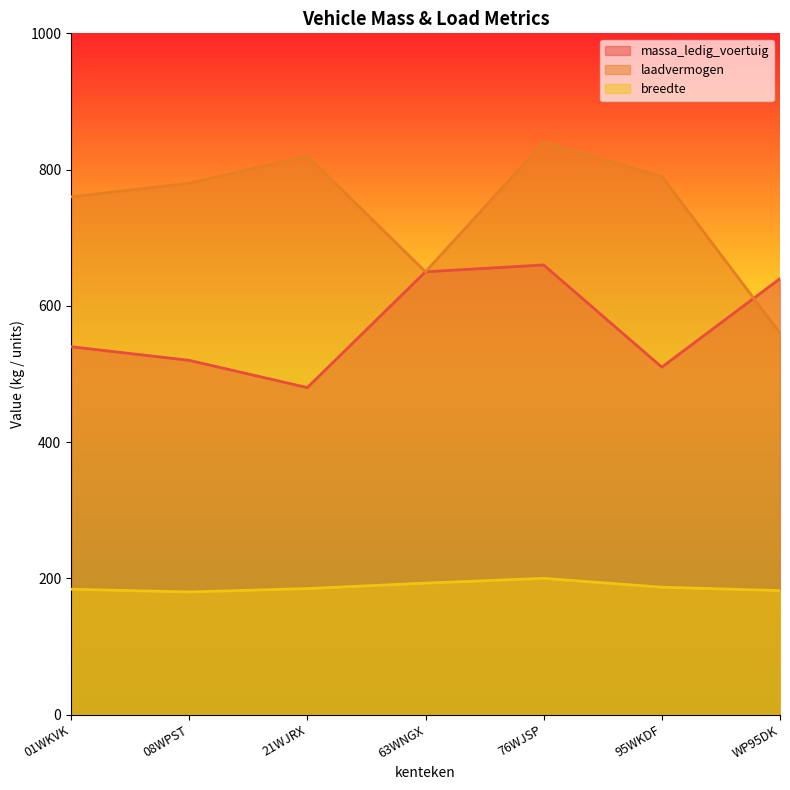

How many distinct data groups are displayed?

3